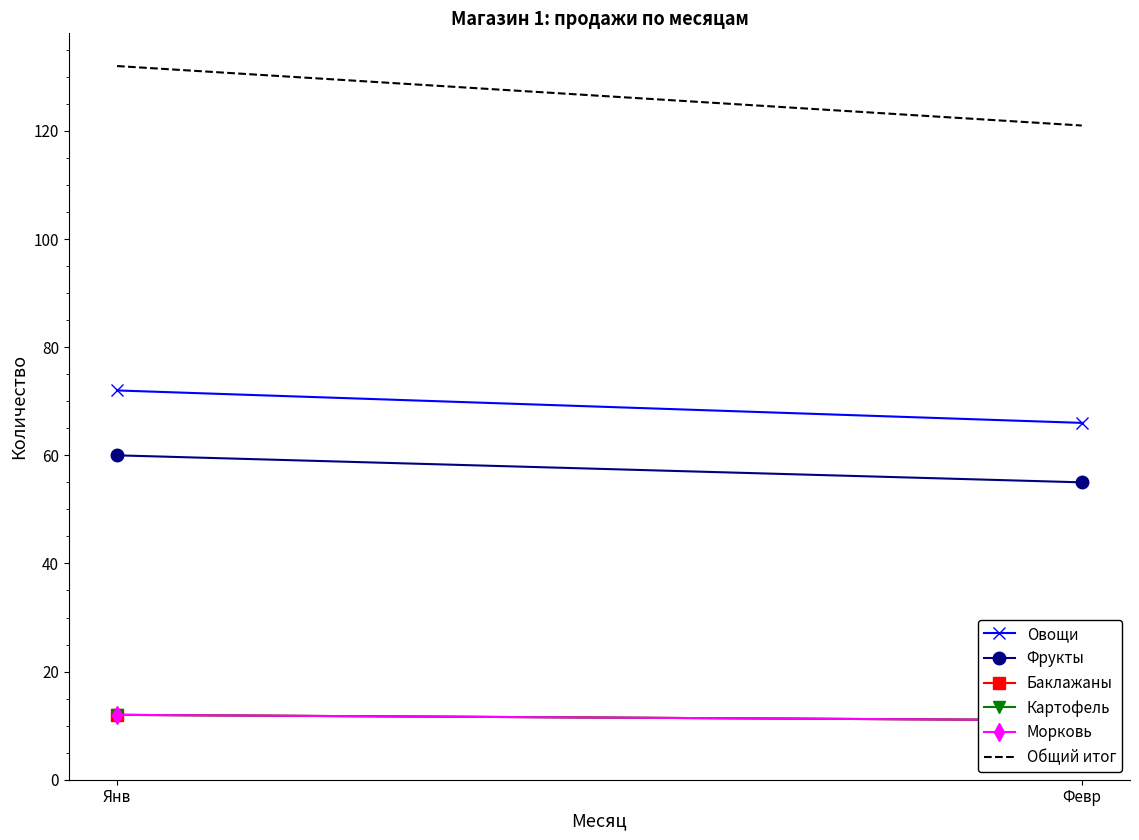

Which series has the largest range (max minus min)?

Общий итог